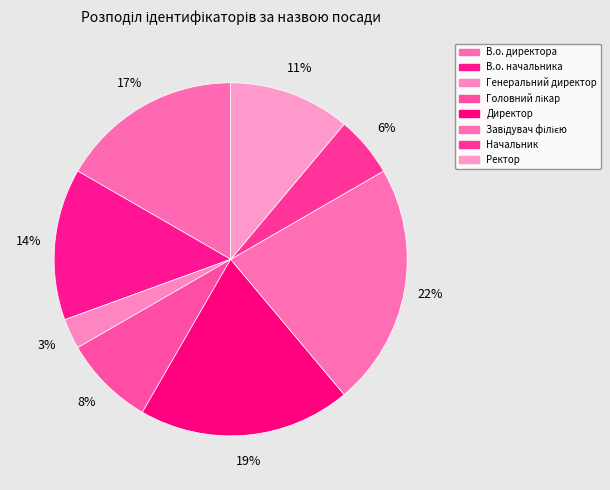

What percentage is the Начальник slice, to the nearest percent?

6%